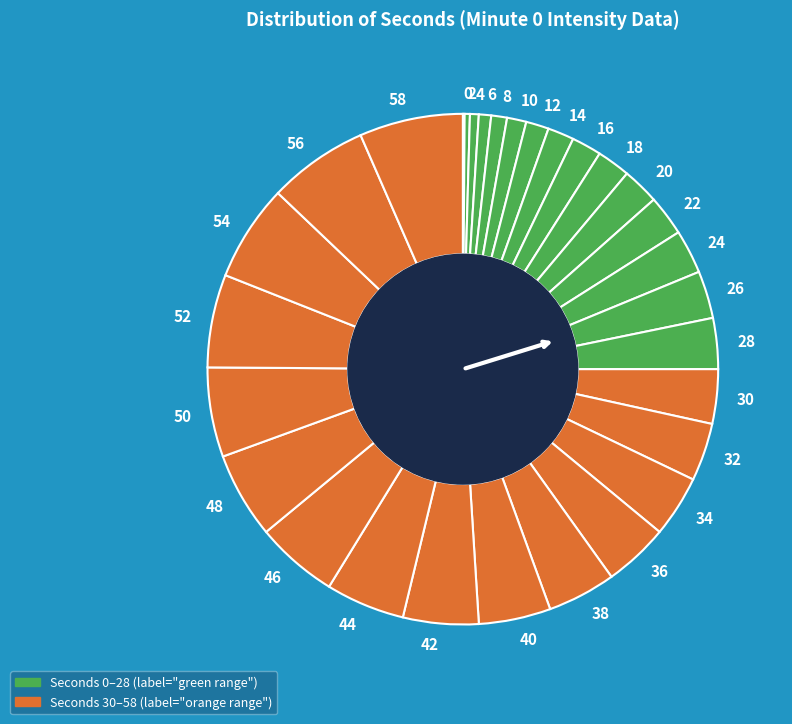

Approximately how many times larger is the value at 34 compared to 12?

2.8